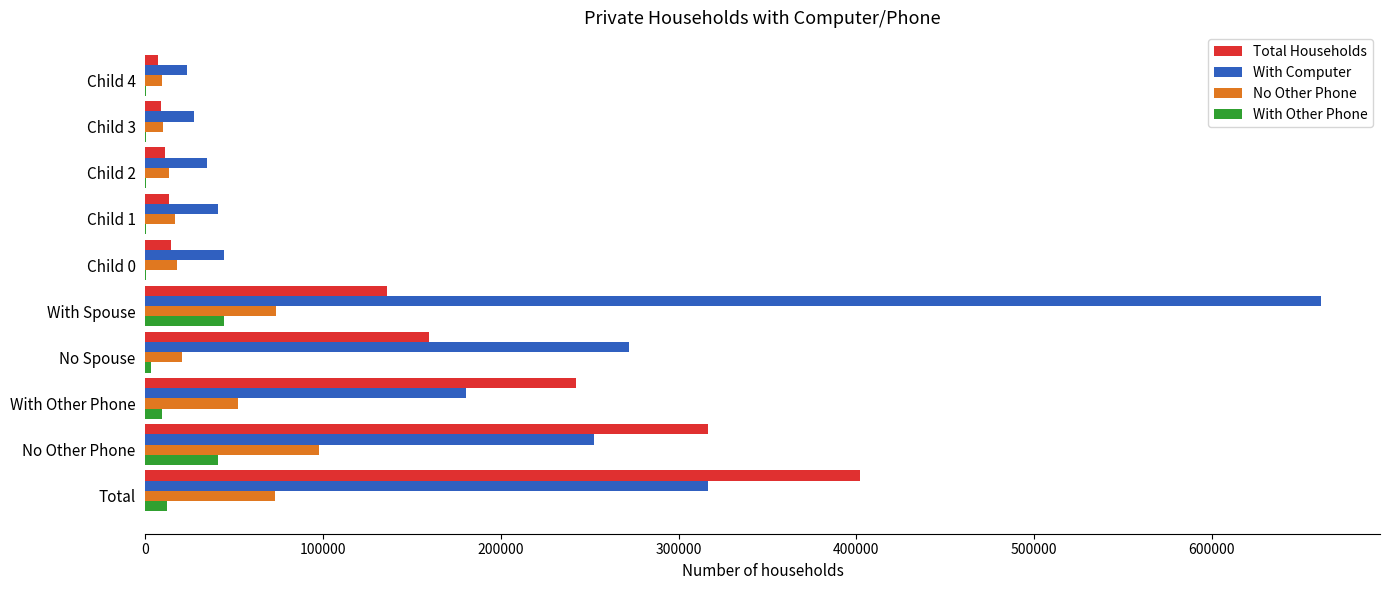

Which series has the largest total across all categories?

With Computer